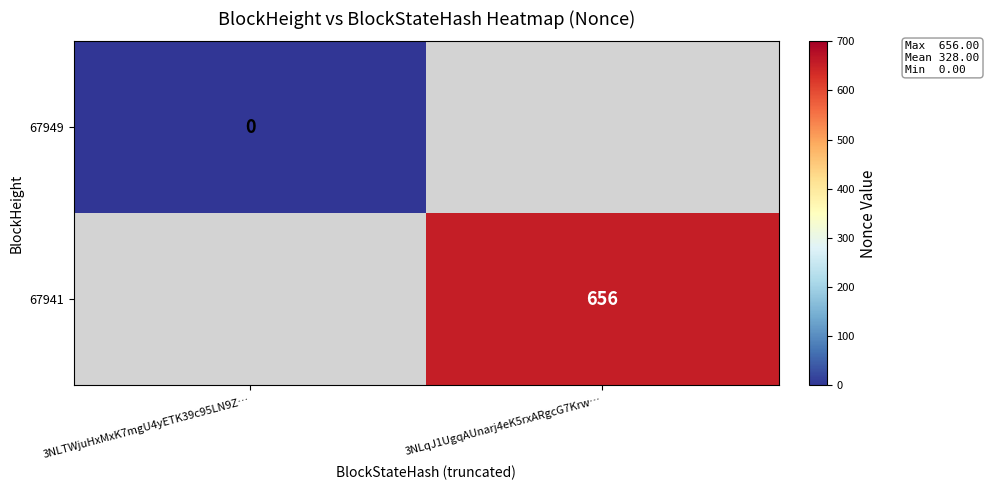

Is it true that 67941 equals 1074 at 3NLqJ1UgqAUnarj4eK5rxARgcG7Krw…?

False